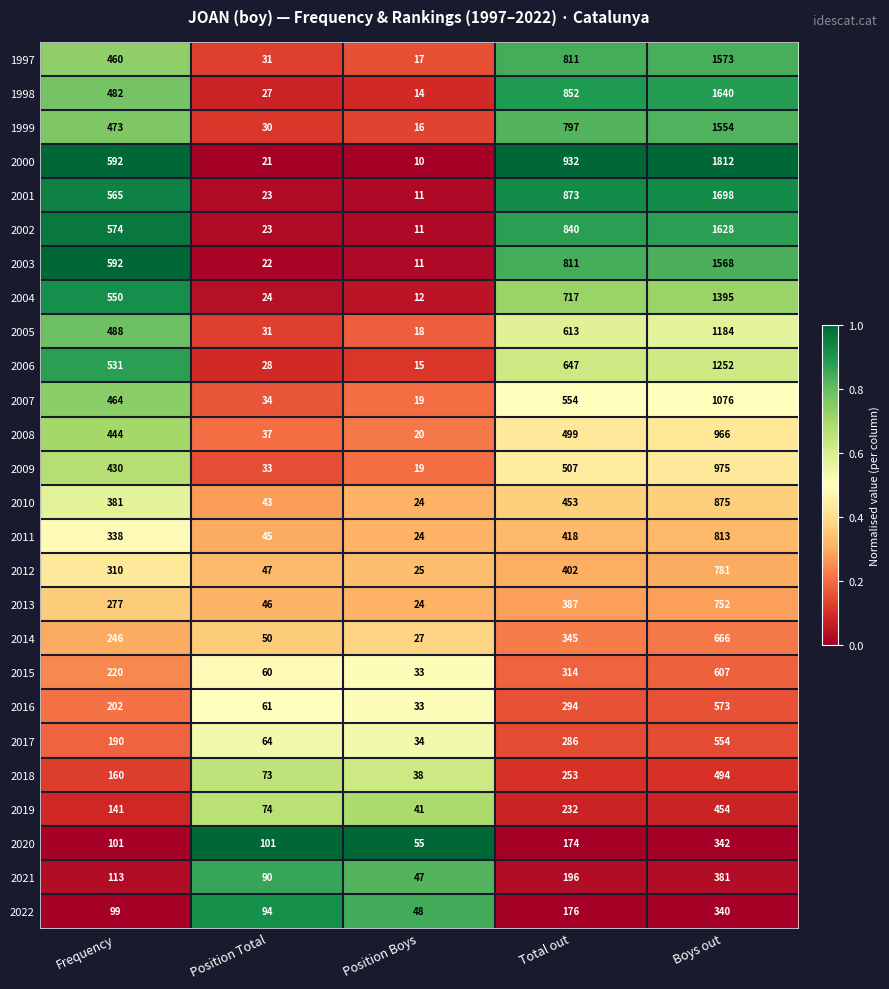

Where is 2000 nearest to the value 911?

Total out